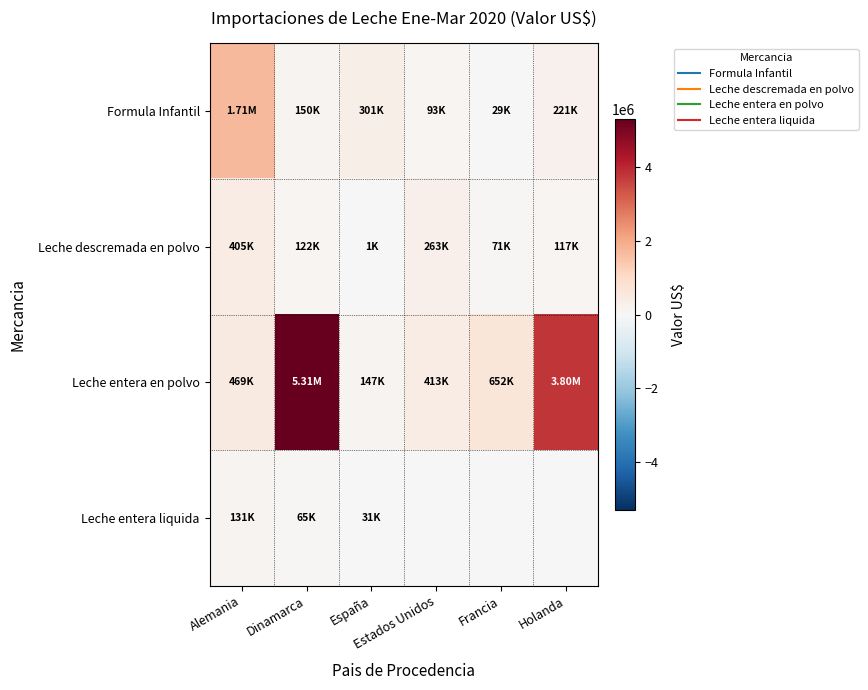

Between Holanda and Dinamarca, which is larger?

Holanda